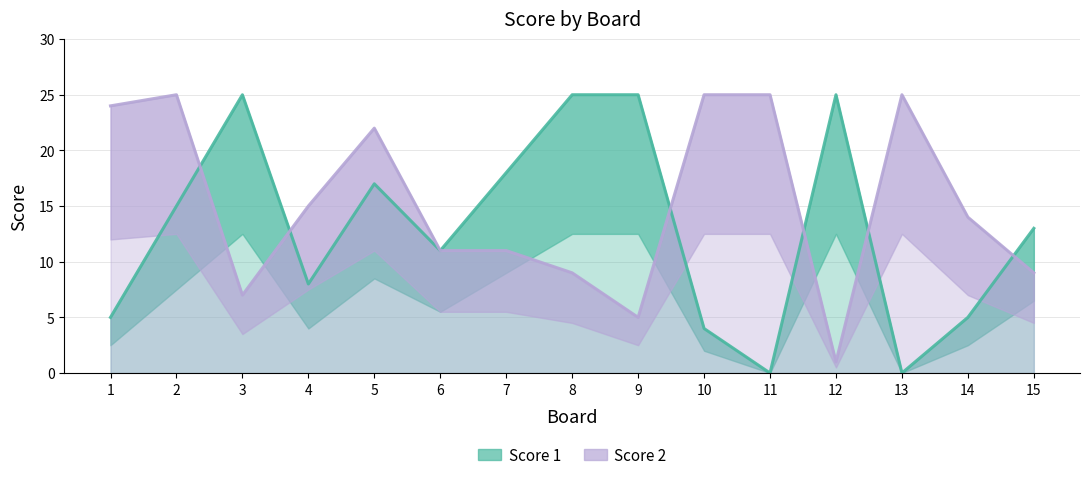

Which series has the widest spread of values?

Score 1